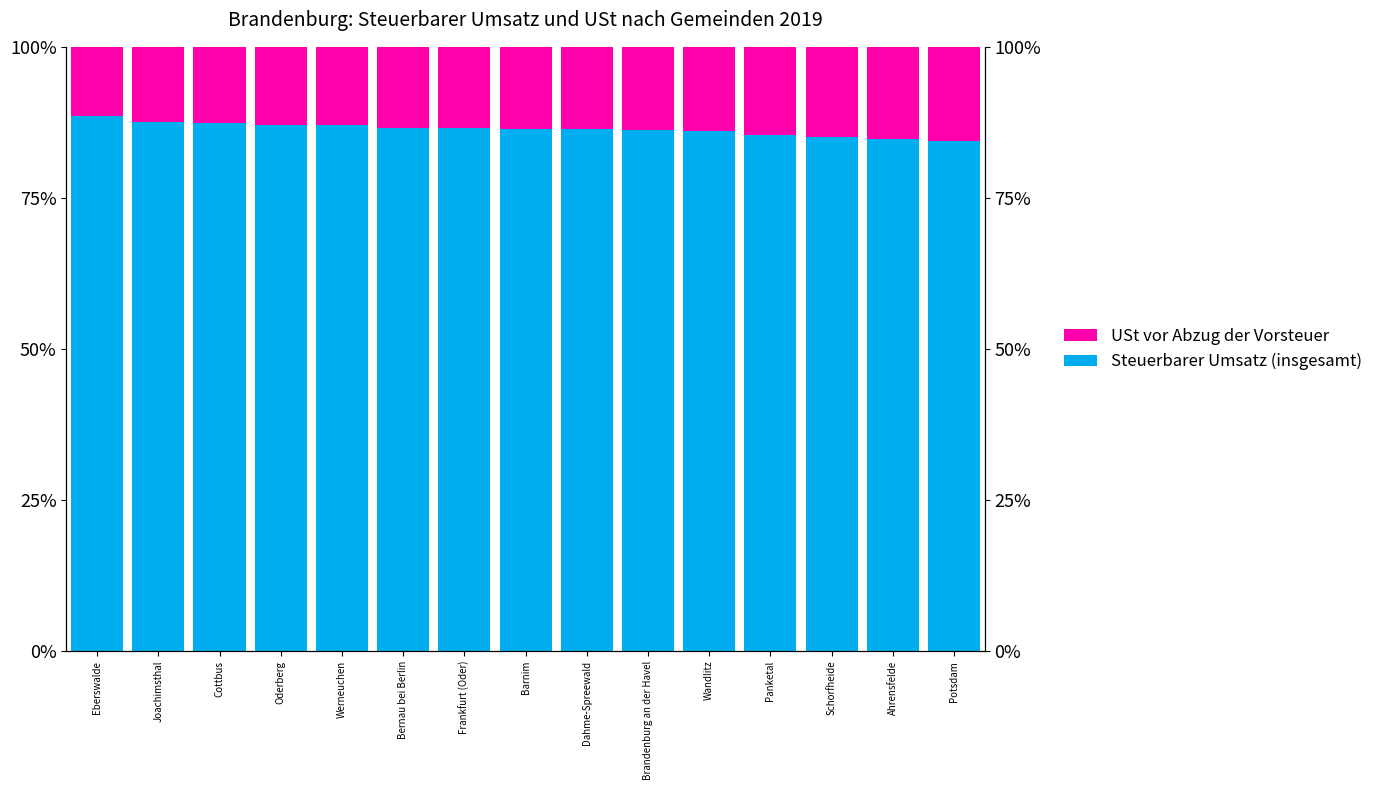

What is the average value of the Steuerbarer Umsatz (insgesamt) series?

86.4